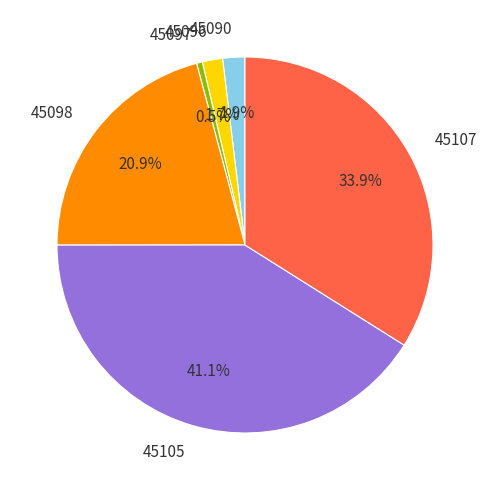

Is there a majority slice in this chart?

No